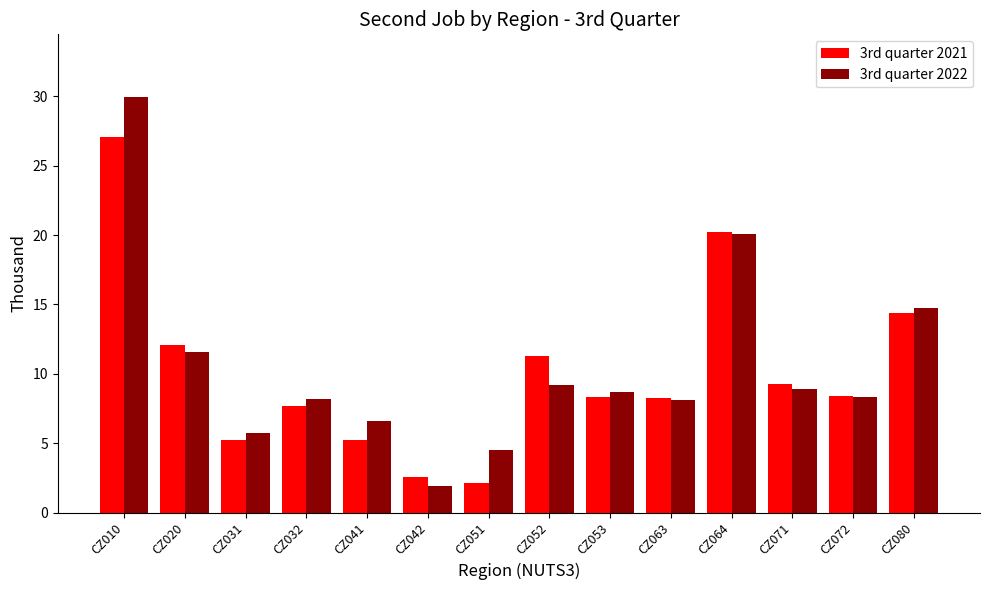

Which label corresponds to the largest value in the chart?

CZ010